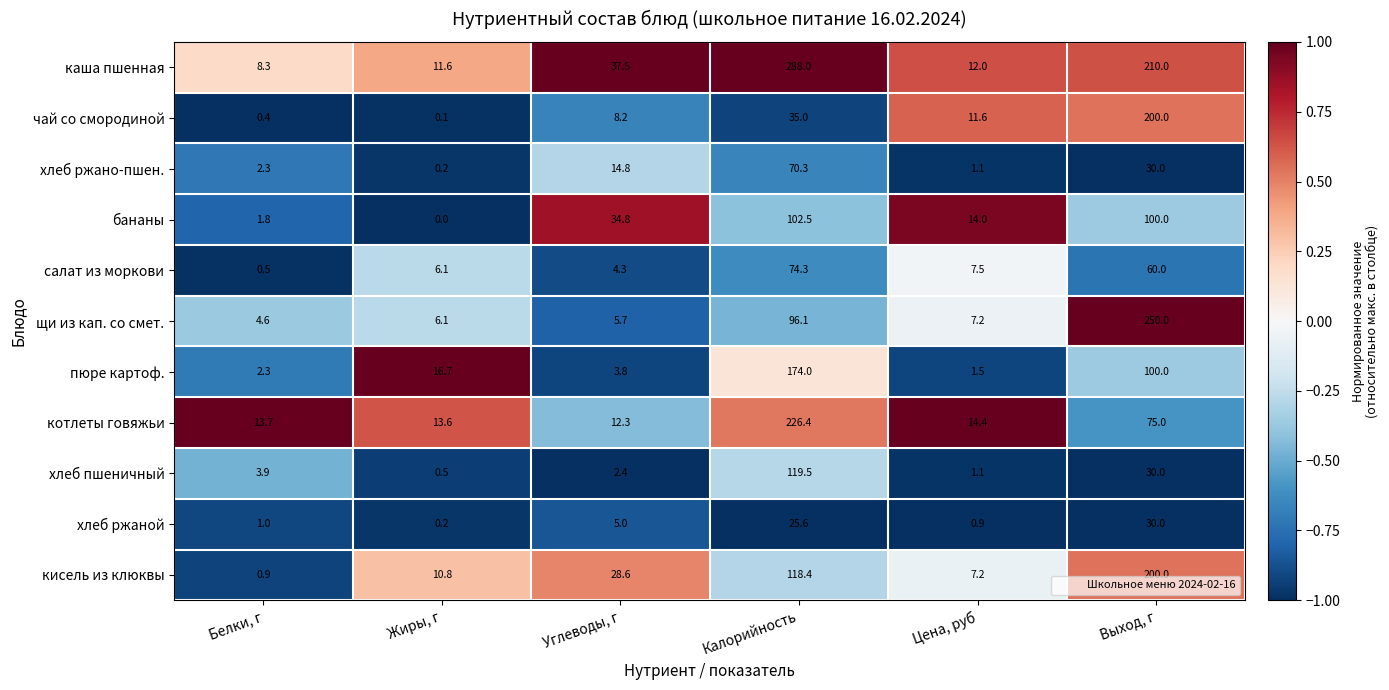

How many categories are shown in the chart?

6